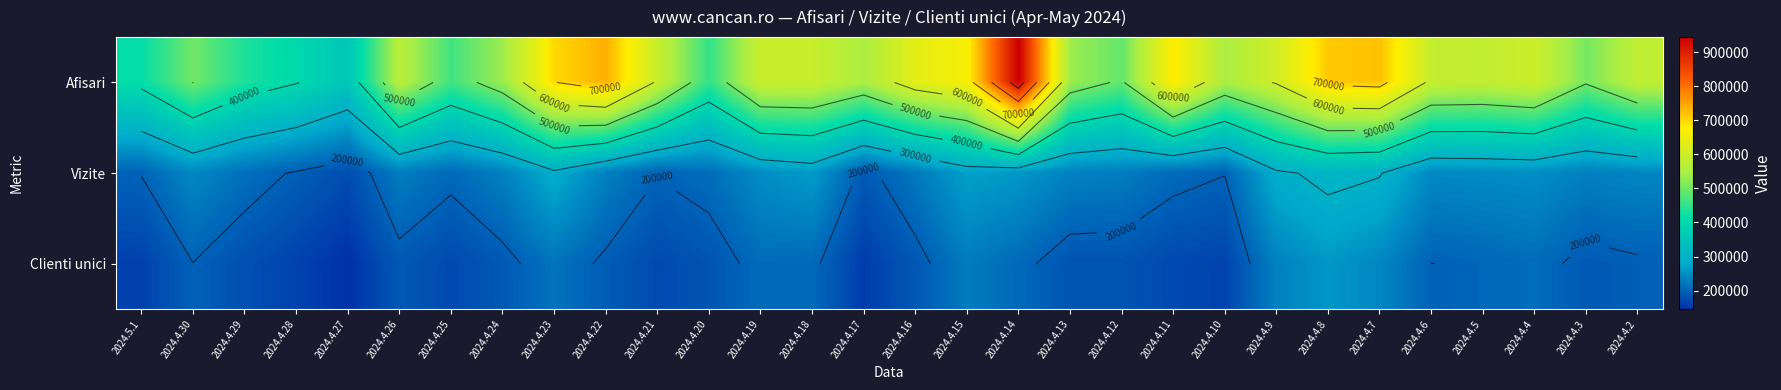

What is the sum of the Afisari values at 2024.4.7 and 2024.4.29?

1154905